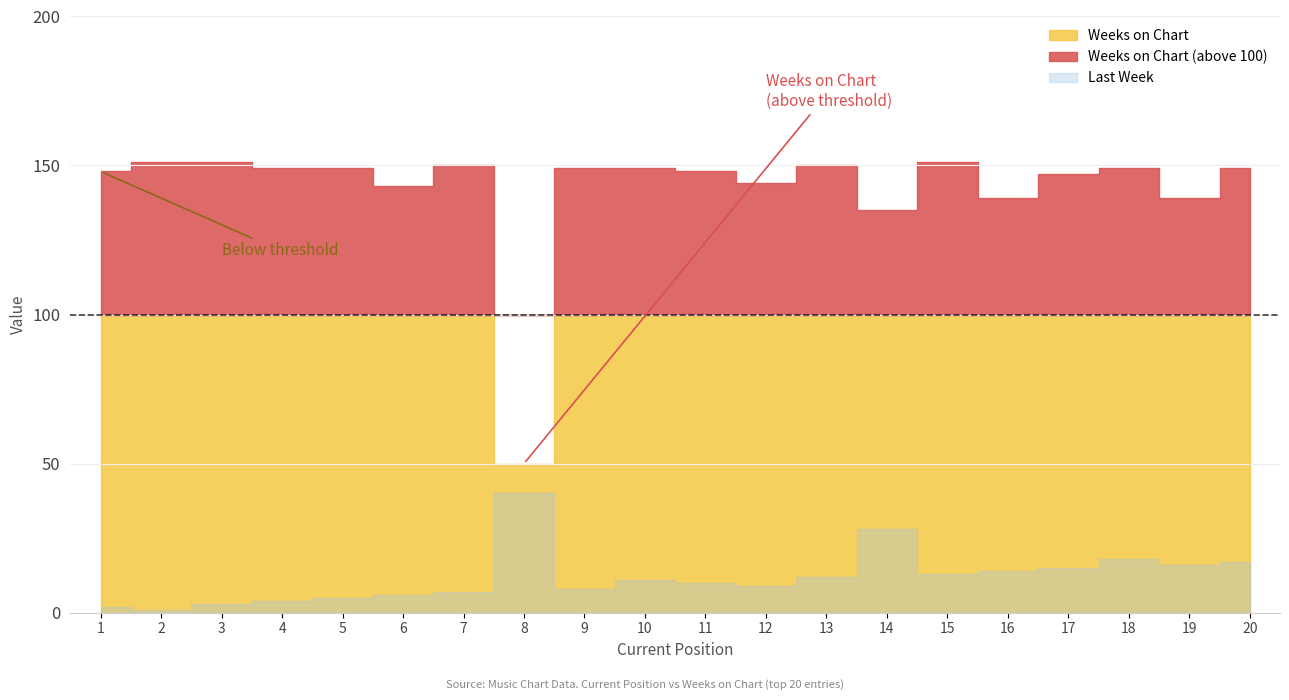

Which has a higher value, 13 or 15?

15